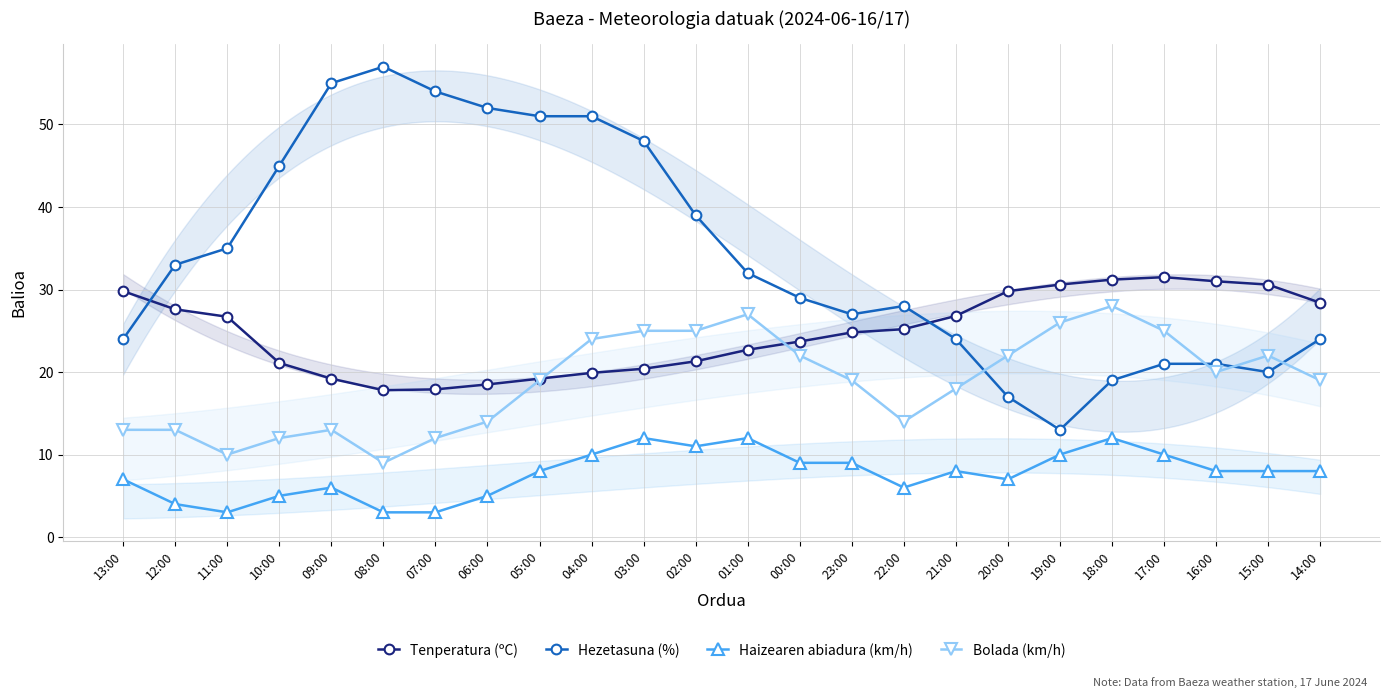

Does the chart have visible grid lines?

Yes